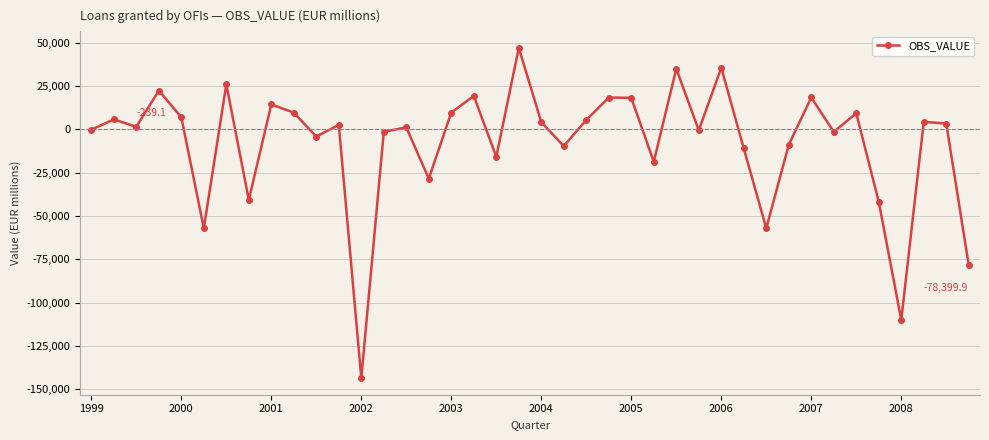

How many points are higher than both their immediate neighbors (excluding endpoints)?

14